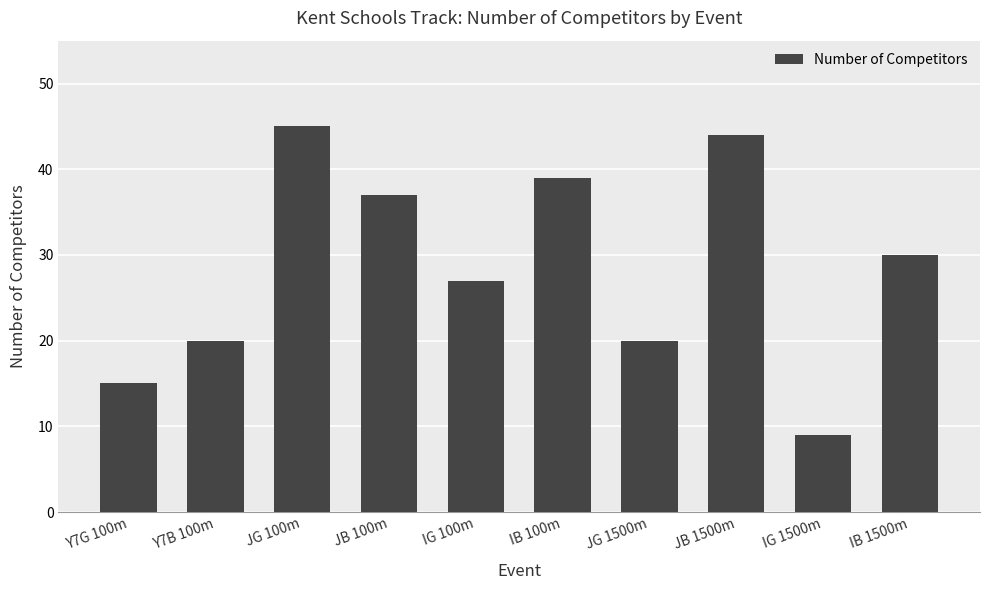

The value at JG 100m is 45. True or false?

True